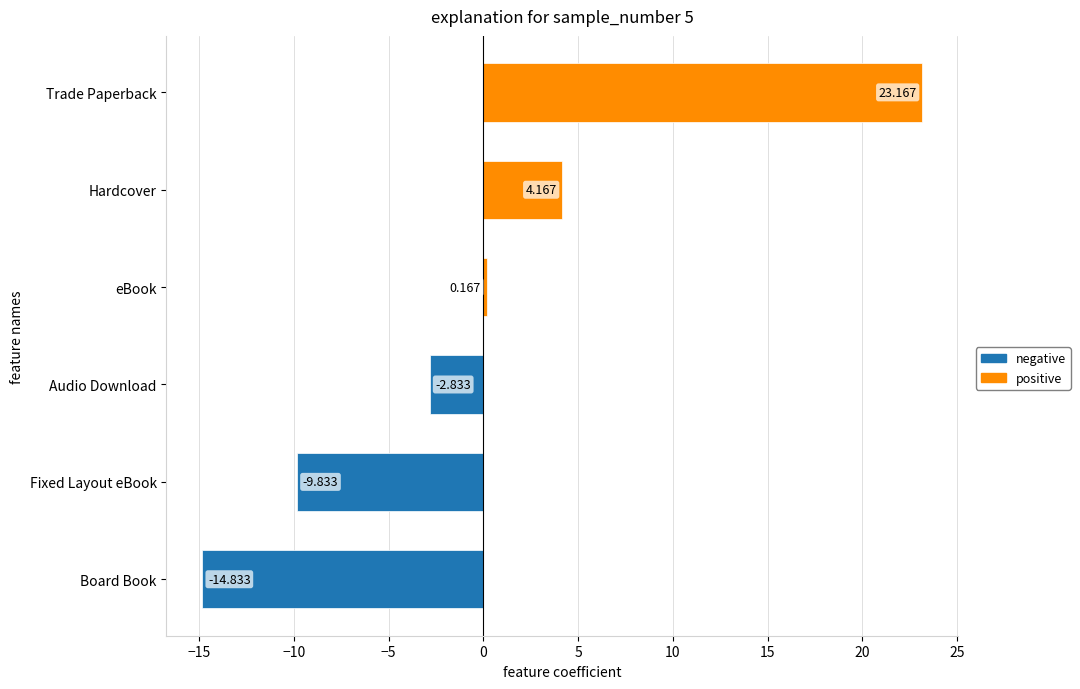

Which has a higher value, Trade Paperback or Fixed Layout eBook?

Trade Paperback